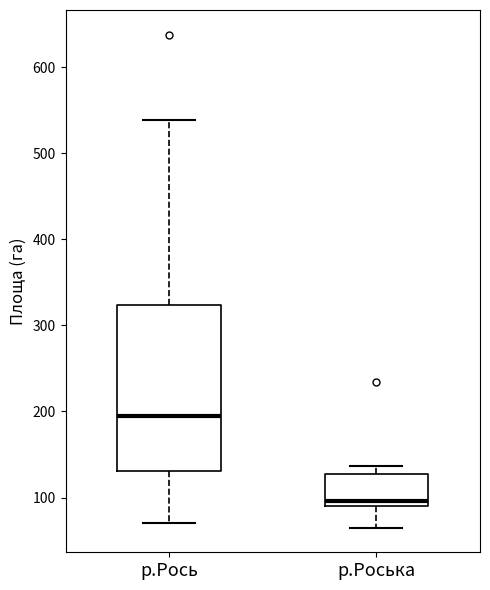

Which box has the lowest median line?

р.Роська